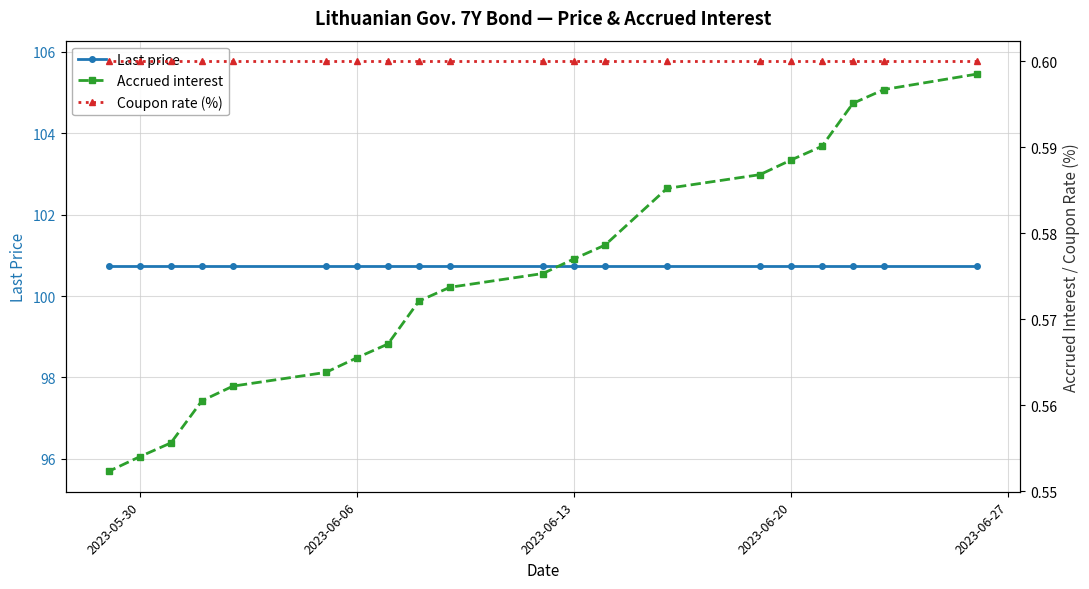

What is the average value of the Accrued interest series?

0.6